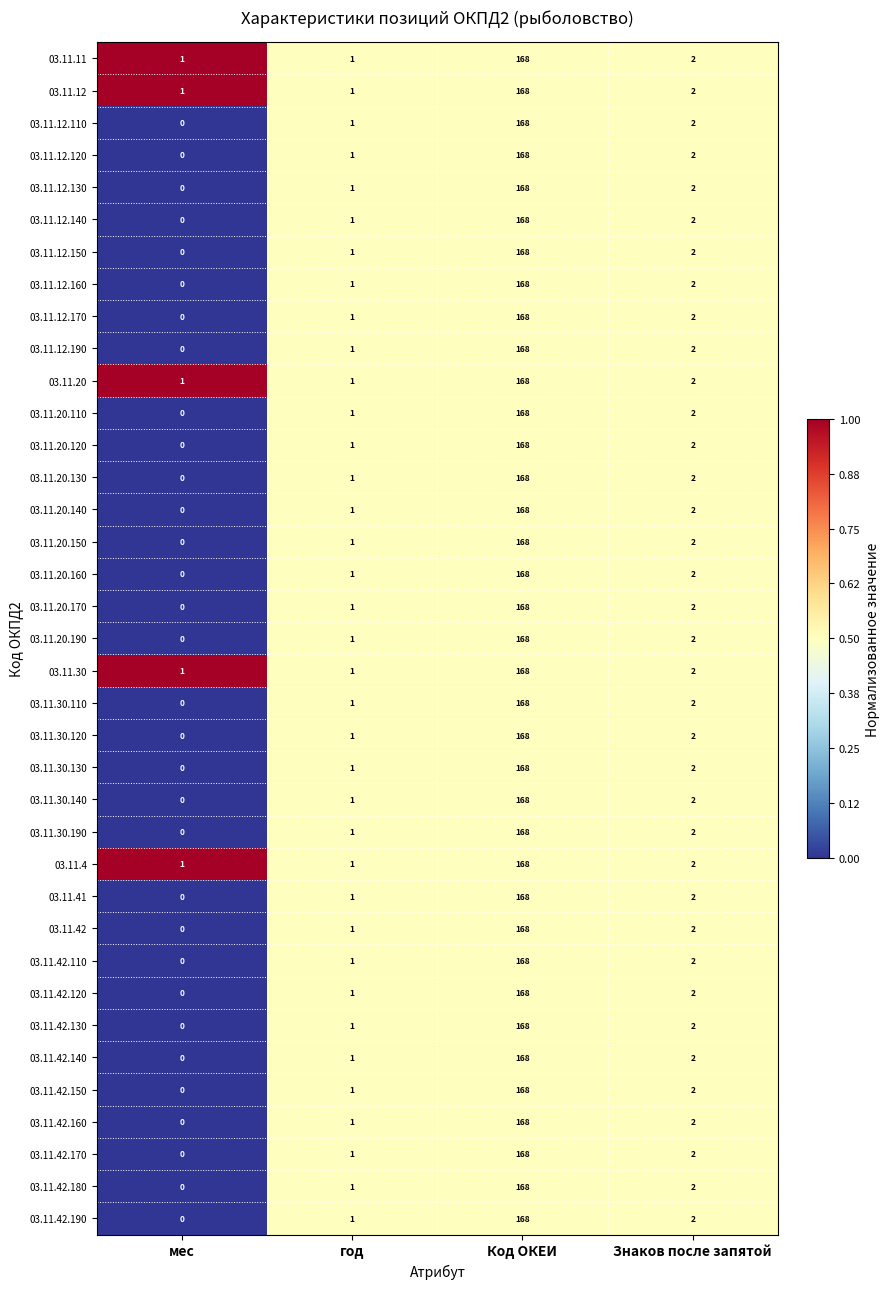

What is the total value across all series at мес?

5